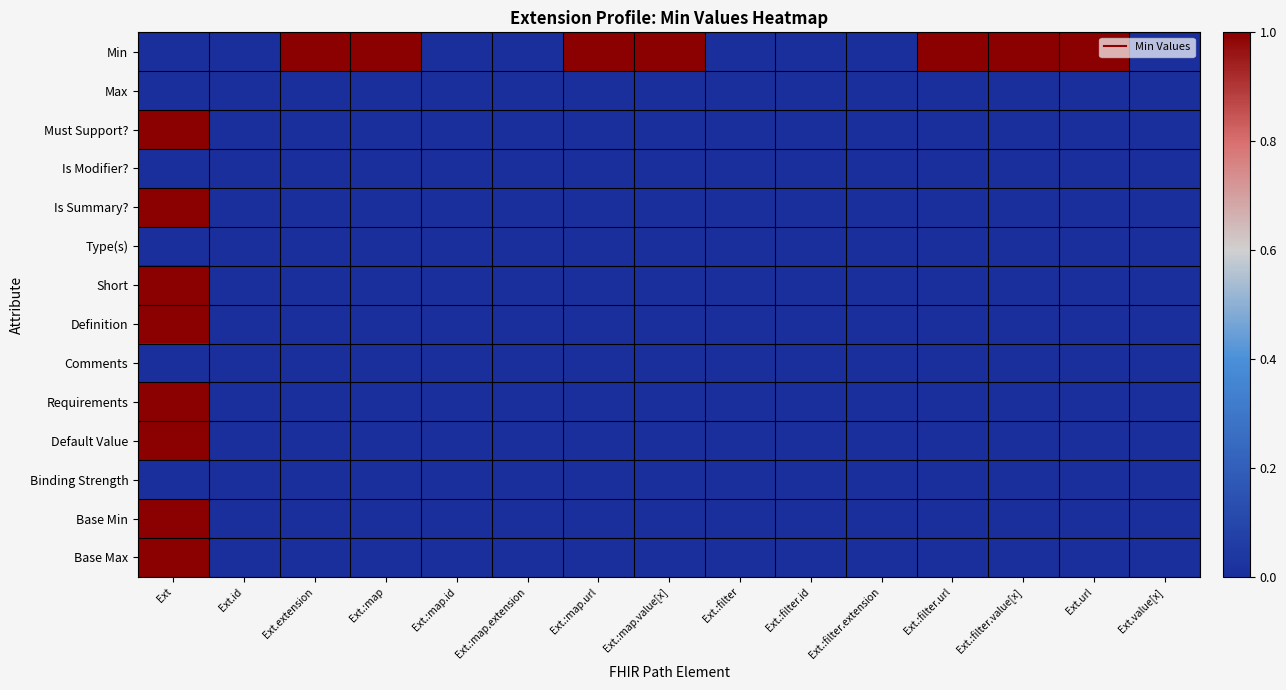

How many data points does each series have?

15